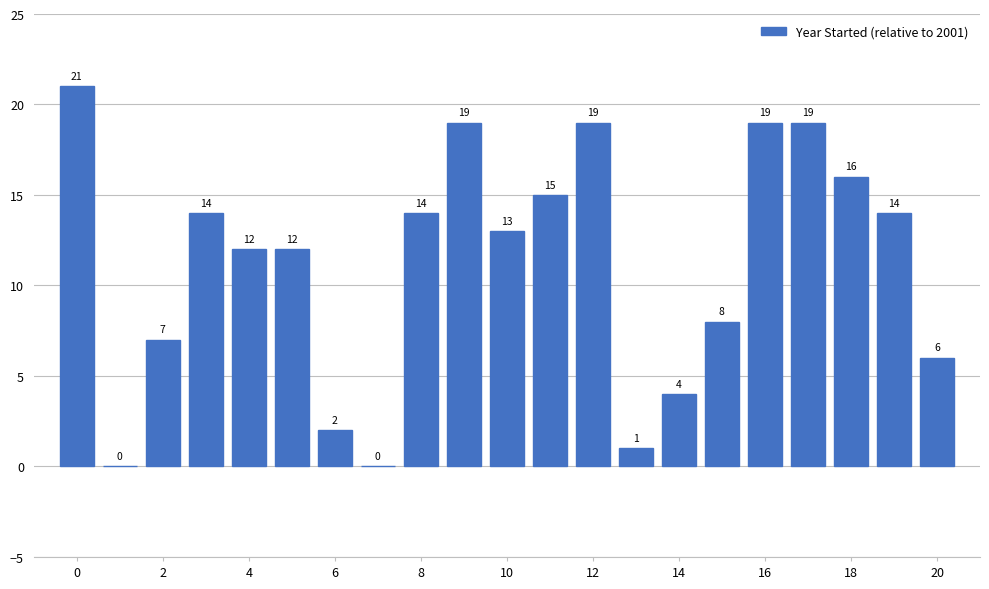

Reading left to right, list all the values displayed in this chart.

21	0	7	14	12	12	2	0	14	19	13	15	19	1	4	8	19	19	16	14	6